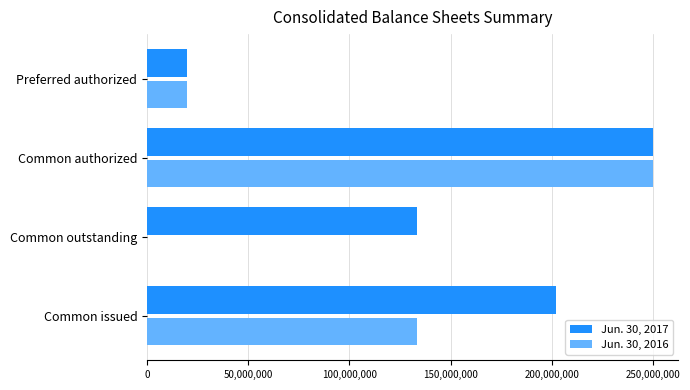

Is it true that Jun. 30, 2016 equals 390615107 at Common authorized?

False